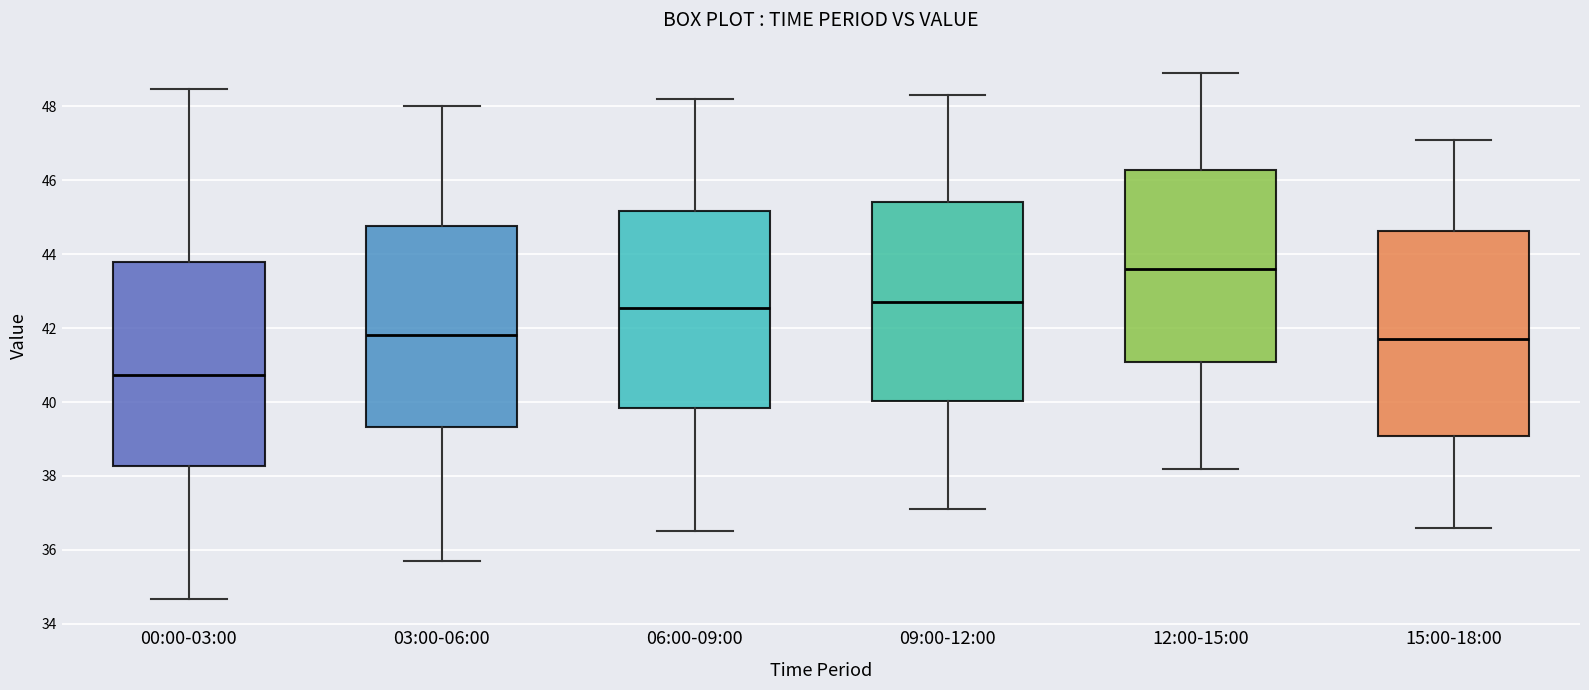

Where is the upper edge of the box for 09:00-12:00 on the y-axis? The values are not printed on the chart, so give them approximately, as read against the axis.

45.4